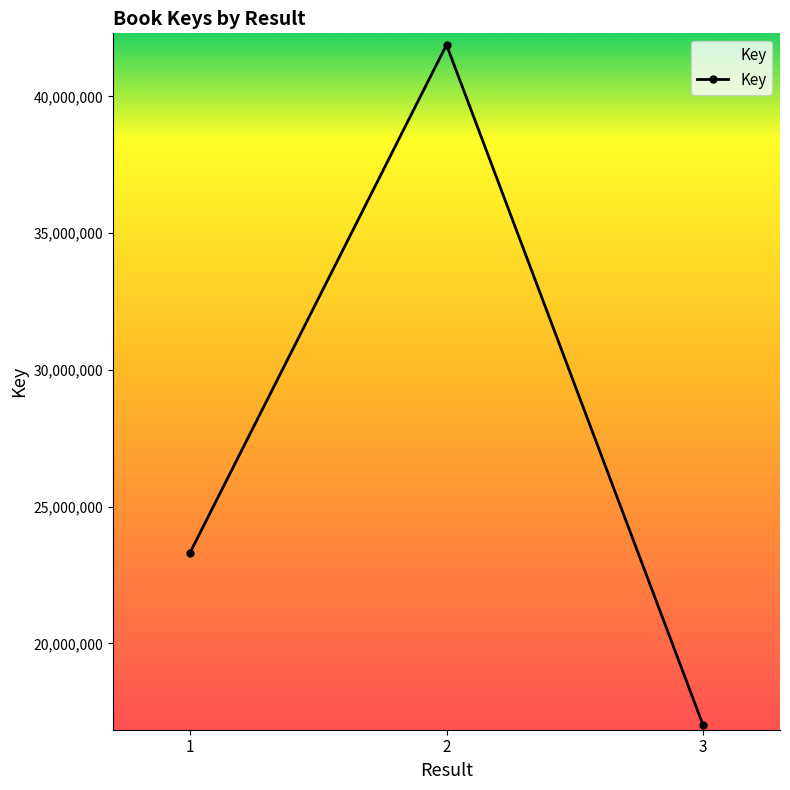

How many lines are shown in the chart?

1